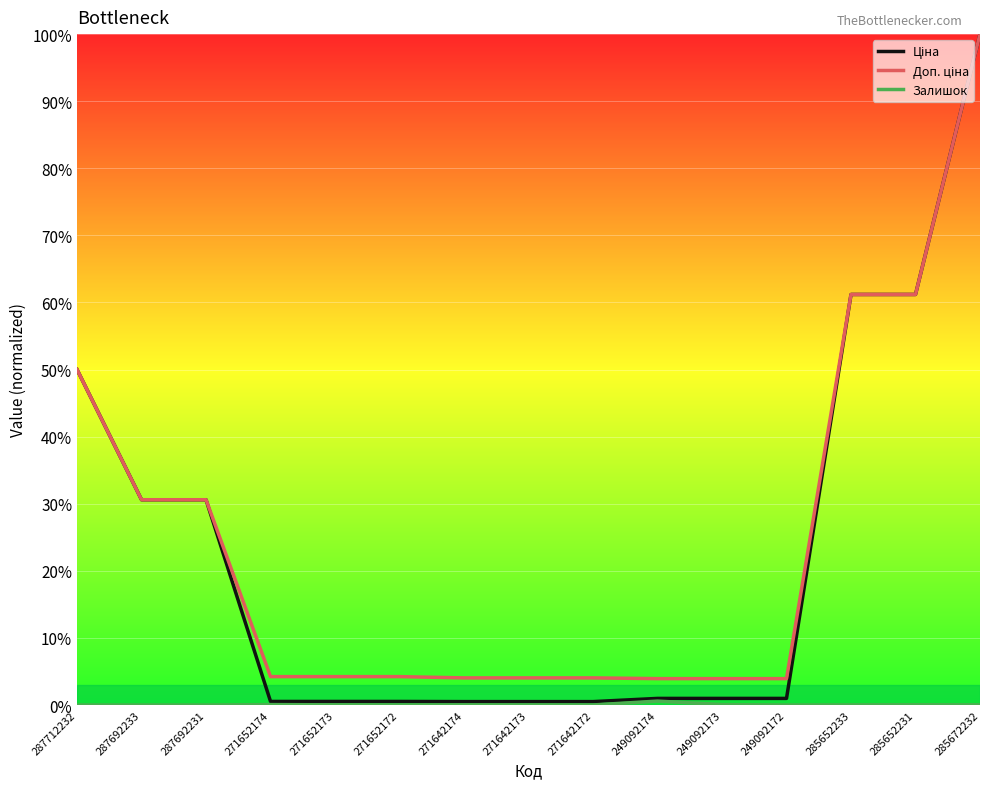

What are all the series names shown in the legend?

Ціна, Доп. ціна, Залишок